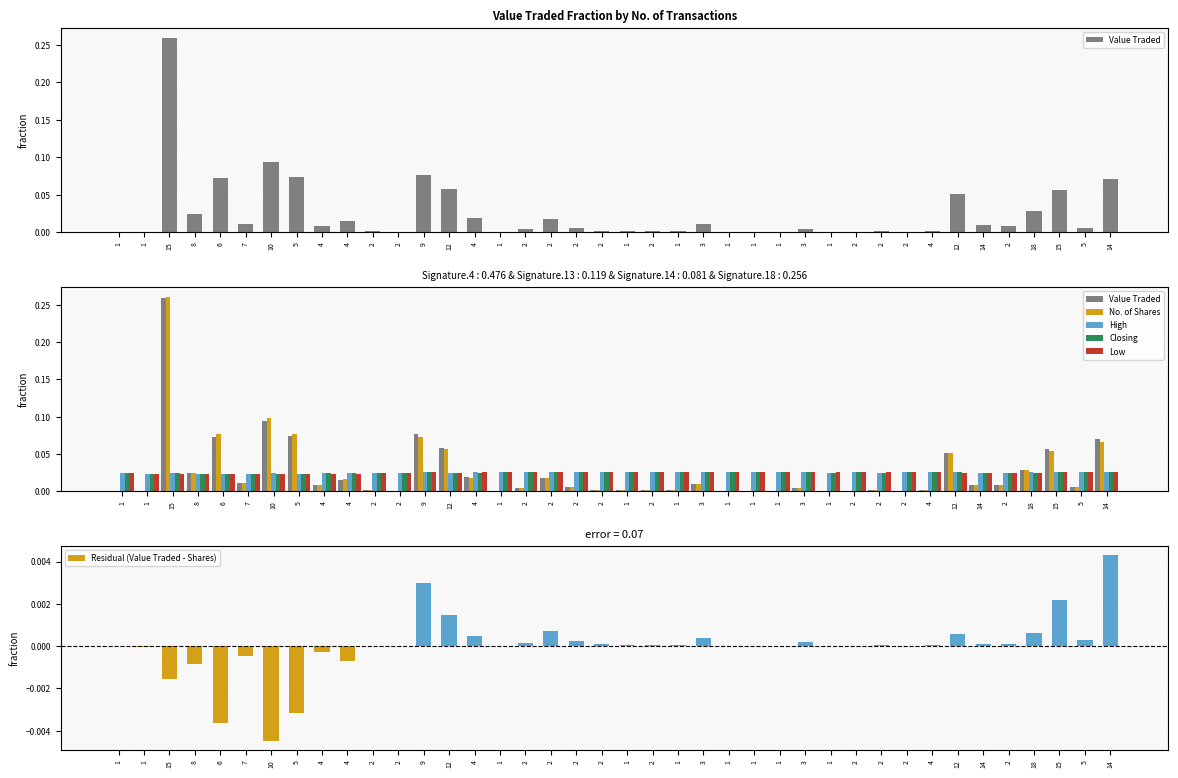

Reading right to left, what are all the values shown in this chart?

Value Traded: 14=0.1	5=0.0	15=0.1	18=0.0	2=0.0	14=0.0	12=0.1	4=0.0	2=0.0	2=0.0	2=0.0	1=0.0	3=0.0	1=0.0	1=0.0	1=0.0	3=0.0	1=0.0	2=0.0	1=0.0	2=0.0	2=0.0	2=0.0	2=0.0	1=0.0	4=0.0	12=0.1	9=0.1	2=0.0	2=0.0	4=0.0	4=0.0	5=0.1	10=0.1	7=0.0	6=0.1	8=0.0	15=0.3	1=0.0	1=0.0
No. of Shares: 14=0.1	5=0.0	15=0.1	18=0.0	2=0.0	14=0.0	12=0.1	4=0.0	2=0.0	2=0.0	2=0.0	1=0.0	3=0.0	1=0.0	1=0.0	1=0.0	3=0.0	1=0.0	2=0.0	1=0.0	2=0.0	2=0.0	2=0.0	2=0.0	1=0.0	4=0.0	12=0.1	9=0.1	2=0.0	2=0.0	4=0.0	4=0.0	5=0.1	10=0.1	7=0.0	6=0.1	8=0.0	15=0.3	1=0.0	1=0.0
High: 14=0.0	5=0.0	15=0.0	18=0.0	2=0.0	14=0.0	12=0.0	4=0.0	2=0.0	2=0.0	2=0.0	1=0.0	3=0.0	1=0.0	1=0.0	1=0.0	3=0.0	1=0.0	2=0.0	1=0.0	2=0.0	2=0.0	2=0.0	2=0.0	1=0.0	4=0.0	12=0.0	9=0.0	2=0.0	2=0.0	4=0.0	4=0.0	5=0.0	10=0.0	7=0.0	6=0.0	8=0.0	15=0.0	1=0.0	1=0.0
Closing: 14=0.0	5=0.0	15=0.0	18=0.0	2=0.0	14=0.0	12=0.0	4=0.0	2=0.0	2=0.0	2=0.0	1=0.0	3=0.0	1=0.0	1=0.0	1=0.0	3=0.0	1=0.0	2=0.0	1=0.0	2=0.0	2=0.0	2=0.0	2=0.0	1=0.0	4=0.0	12=0.0	9=0.0	2=0.0	2=0.0	4=0.0	4=0.0	5=0.0	10=0.0	7=0.0	6=0.0	8=0.0	15=0.0	1=0.0	1=0.0
Low: 14=0.0	5=0.0	15=0.0	18=0.0	2=0.0	14=0.0	12=0.0	4=0.0	2=0.0	2=0.0	2=0.0	1=0.0	3=0.0	1=0.0	1=0.0	1=0.0	3=0.0	1=0.0	2=0.0	1=0.0	2=0.0	2=0.0	2=0.0	2=0.0	1=0.0	4=0.0	12=0.0	9=0.0	2=0.0	2=0.0	4=0.0	4=0.0	5=0.0	10=0.0	7=0.0	6=0.0	8=0.0	15=0.0	1=0.0	1=0.0
Residual (Value Traded - Shares): 14=0.0	5=0.0	15=0.0	18=0.0	2=0.0	14=0.0	12=0.0	4=0.0	2=0.0	2=0.0	2=0.0	1=0.0	3=0.0	1=0.0	1=0.0	1=0.0	3=0.0	1=0.0	2=0.0	1=0.0	2=0.0	2=0.0	2=0.0	2=0.0	1=0.0	4=0.0	12=0.0	9=0.0	2=0.0	2=-0.0	4=-0.0	4=-0.0	5=-0.0	10=-0.0	7=-0.0	6=-0.0	8=-0.0	15=-0.0	1=-0.0	1=-0.0